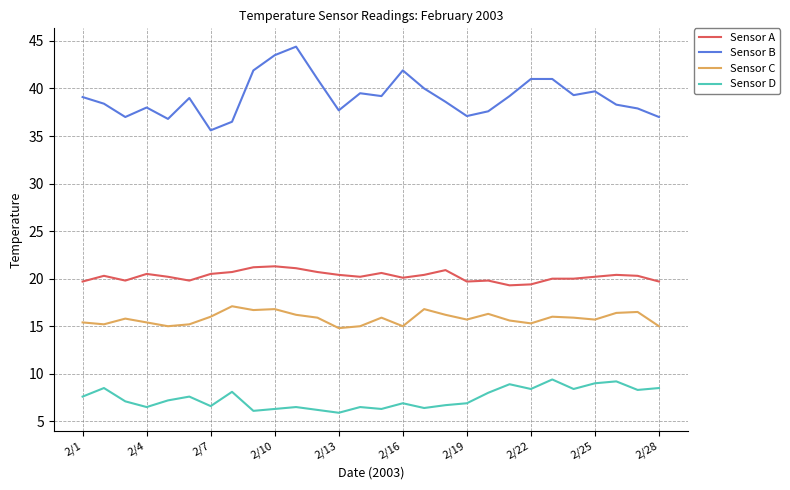

Rank the series by their maximum value, from lowest to highest.

Sensor D, Sensor C, Sensor A, Sensor B